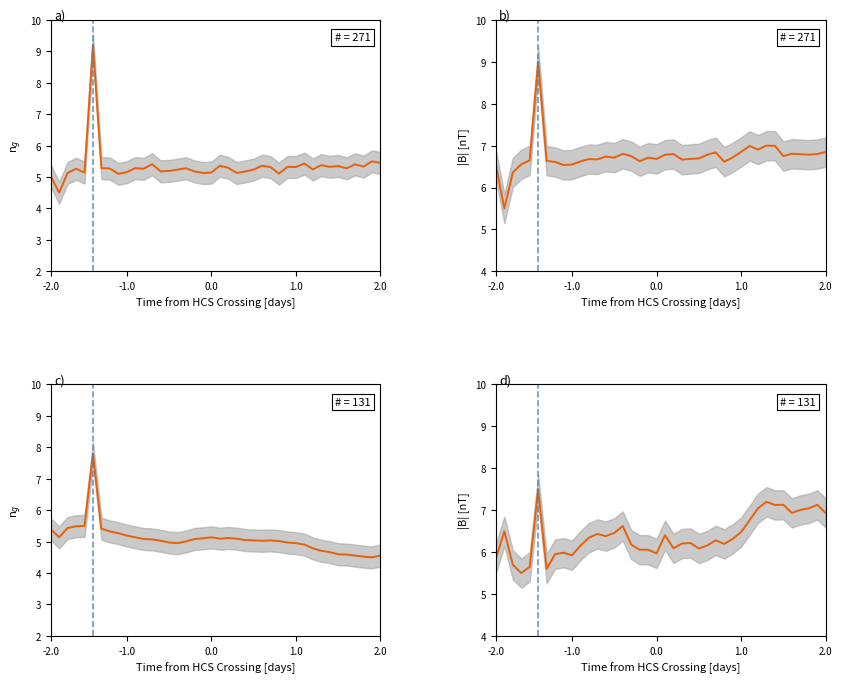

Is it true that a) equals 5.2 at 23?

True